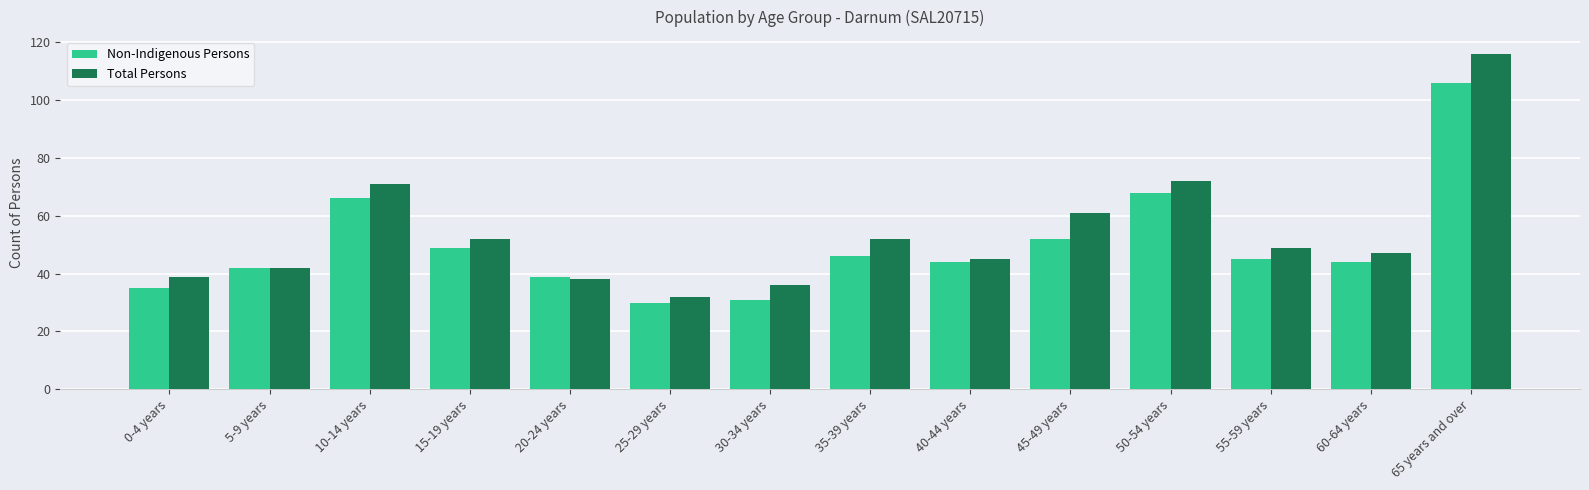

What is the minimum value for Total Persons?

32